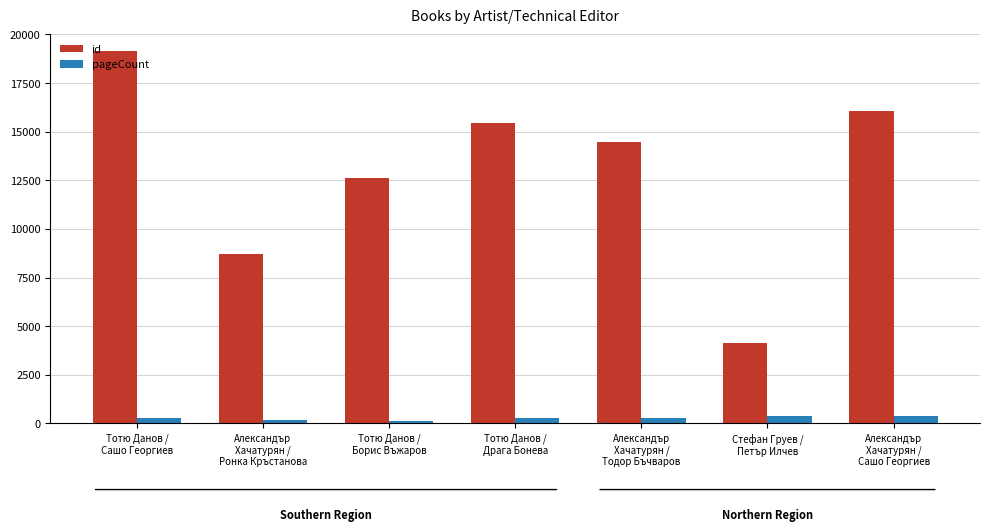

What is the highest value of the id series?

19143